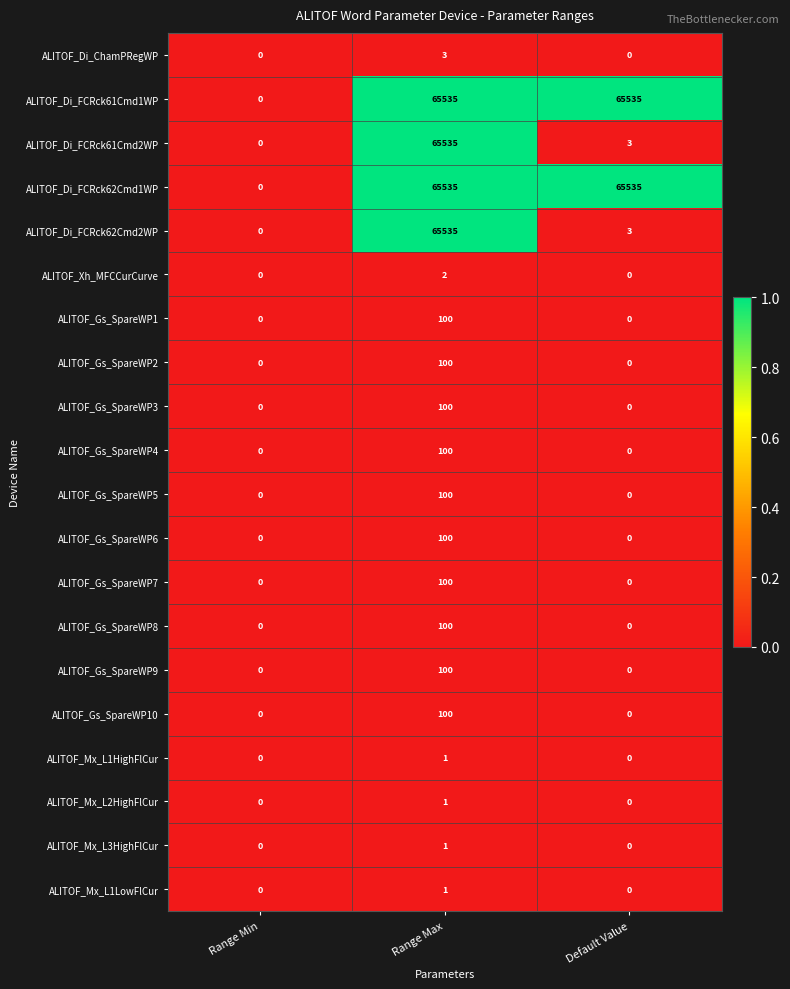

At which category is the sum across all series the highest?

Range Max